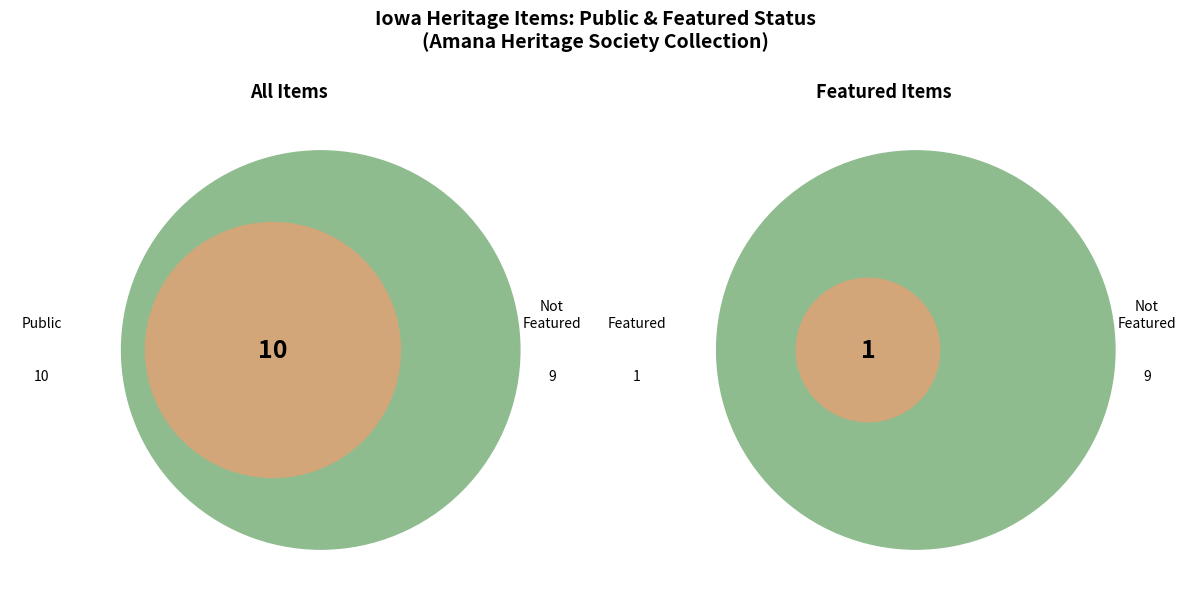

The 50075 slice represents 20% of the pie. True or false?

False